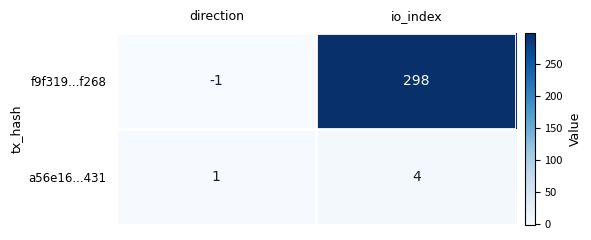

Reading right to left, list all the values displayed in this chart.

f9f319...f268: 298	-1
a56e16...431: 4	1